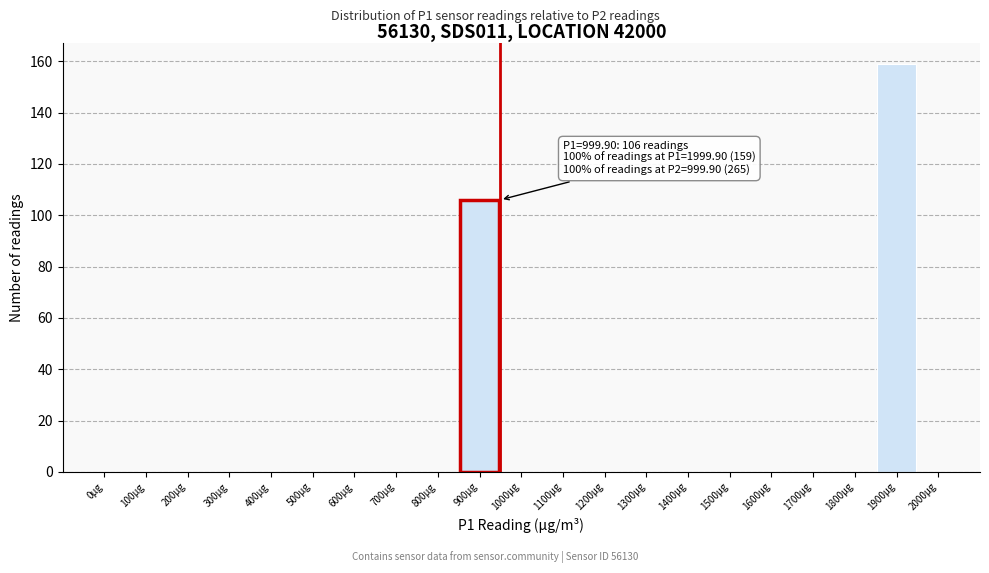

Reading left to right, transcribe all the data shown in this chart.

0μg=0	100μg=0	200μg=0	300μg=0	400μg=0	500μg=0	600μg=0	700μg=0	800μg=0	900μg=106	1000μg=0	1100μg=0	1200μg=0	1300μg=0	1400μg=0	1500μg=0	1600μg=0	1700μg=0	1800μg=0	1900μg=159	2000μg=0